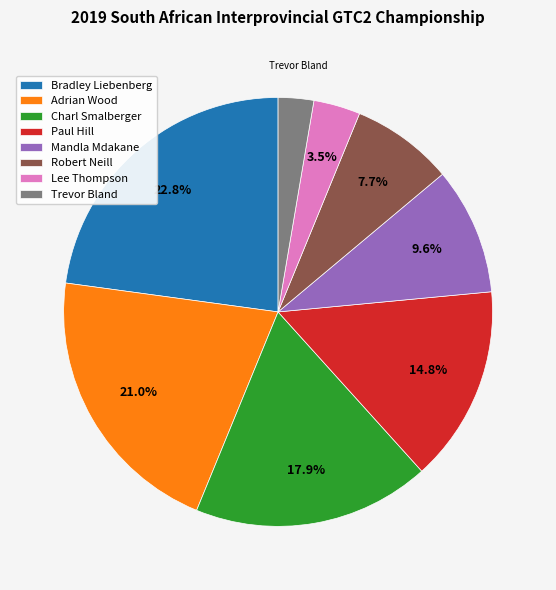

Which slice is the largest?

Bradley Liebenberg